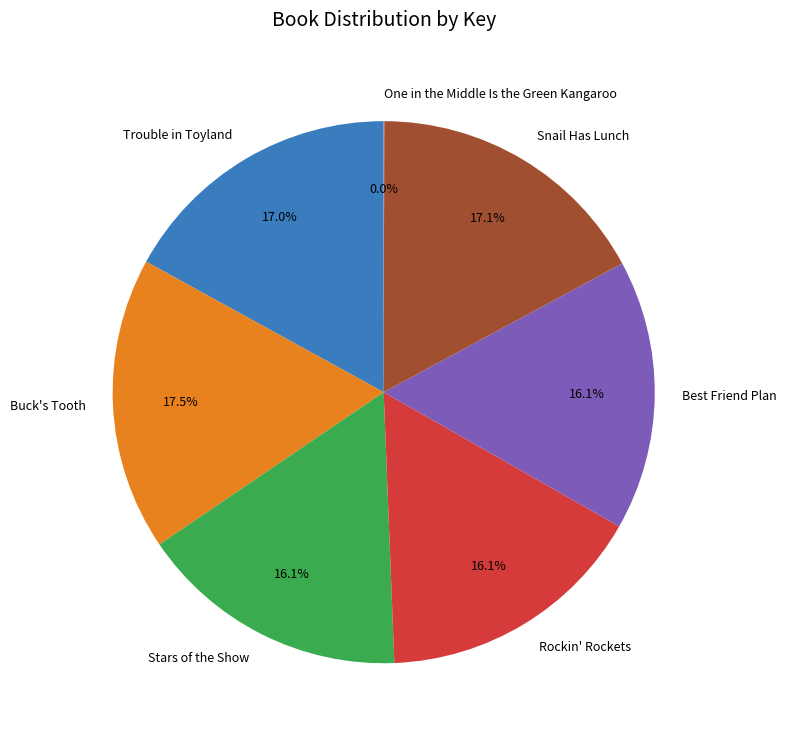

Is there a majority slice in this chart?

No